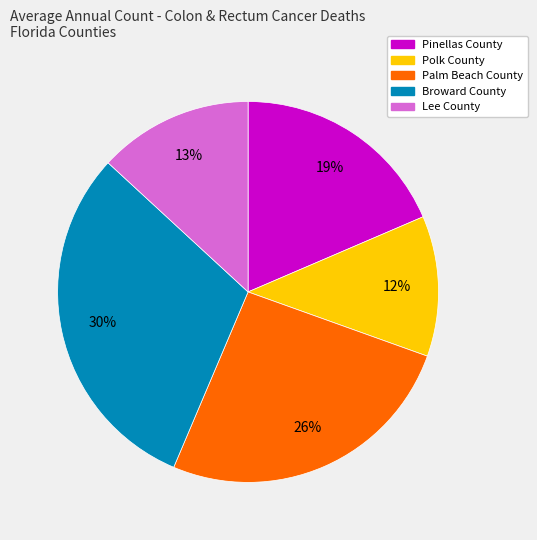

What is the smallest slice in the pie chart?

Polk County